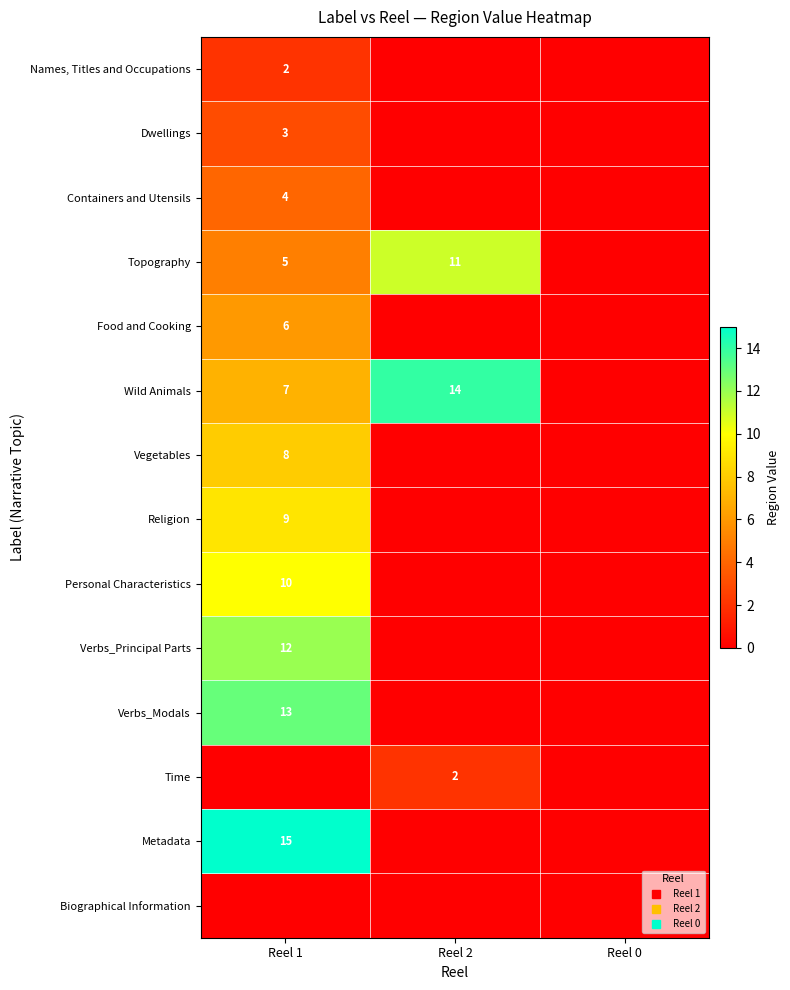

Which has a higher value, Reel 1 or Reel 2?

Reel 1